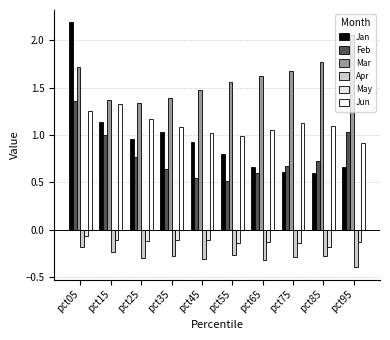

Is the value of Jan at pct65 greater than the value of Mar at pct25?

No